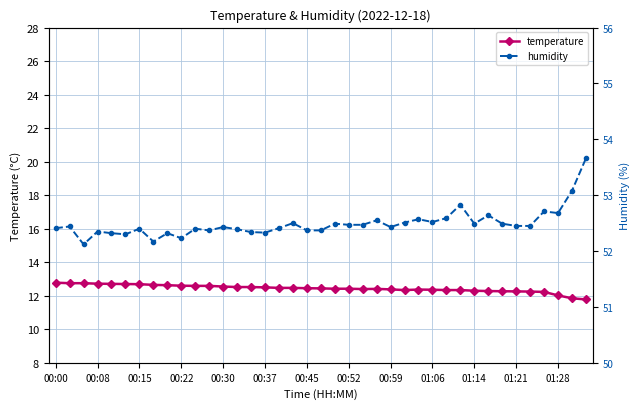

How many values in the temperature series are below 12?

2